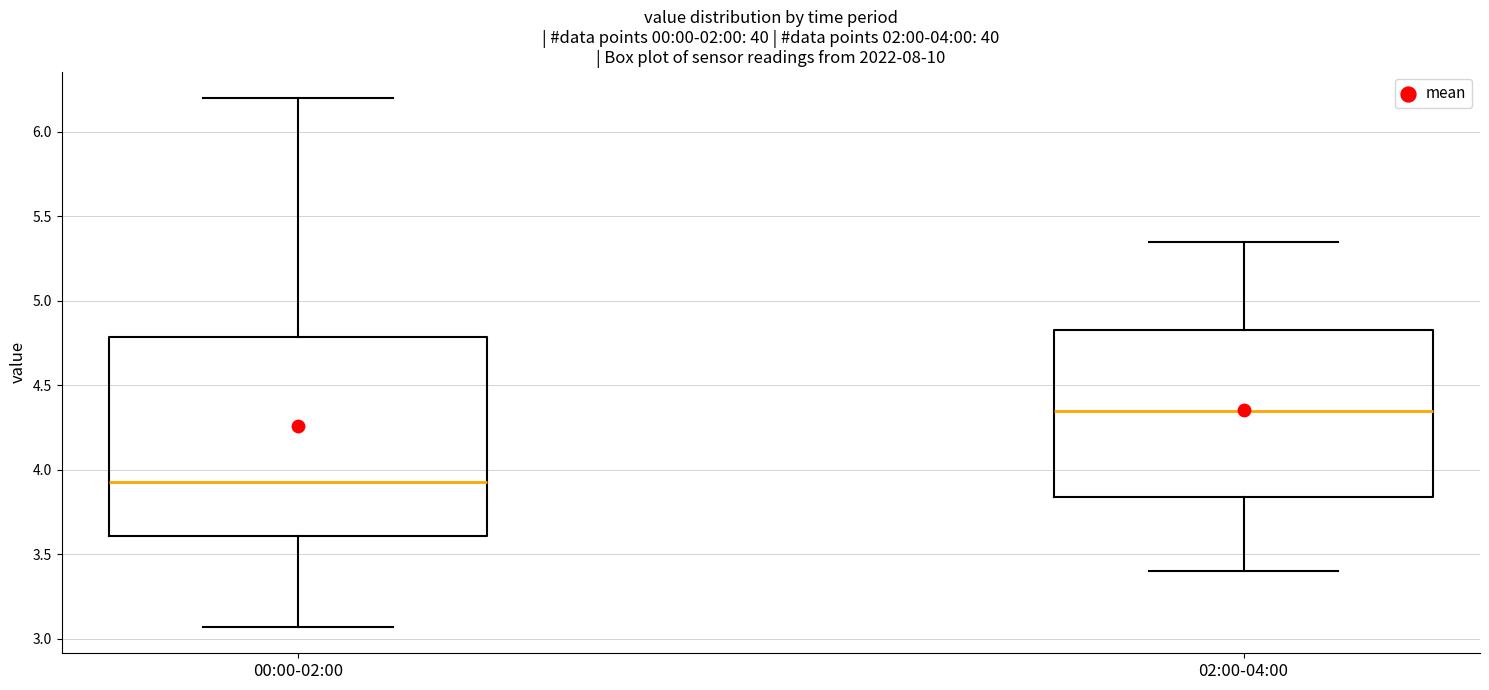

Comparing the boxes themselves (not the whiskers), which one is the tallest?

00:00-02:00